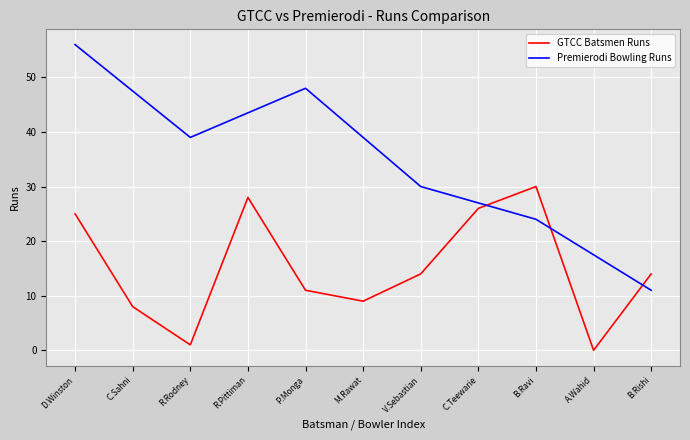

What is the difference between the second highest and second lowest values?

27